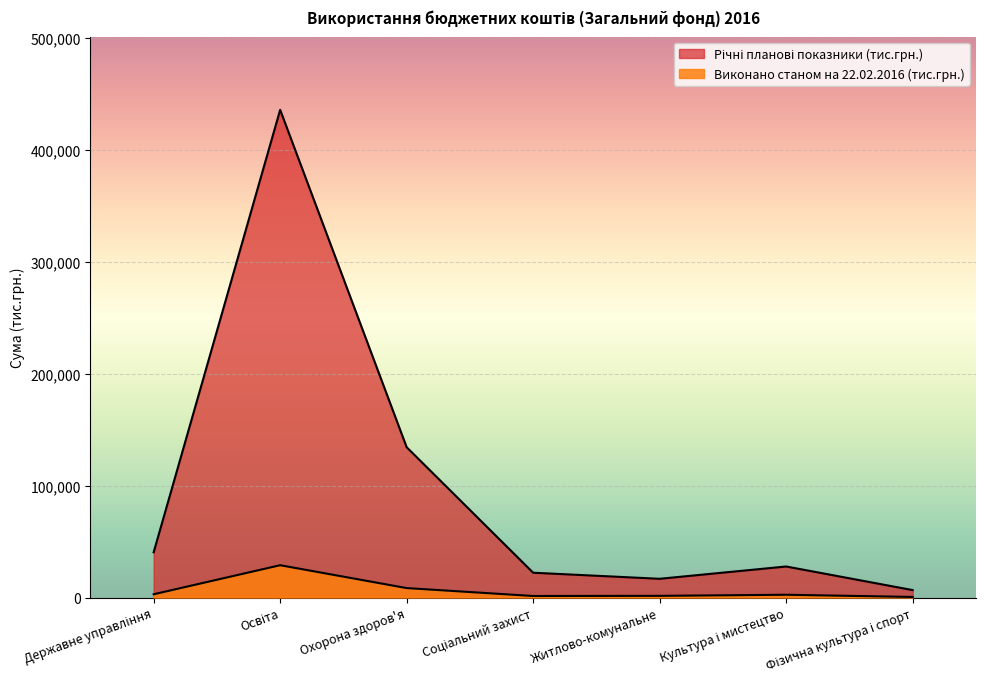

True or false: Річні планові показники (тис.грн.) and Виконано станом на 22.02.2016 (тис.грн.) cross at least once.

False